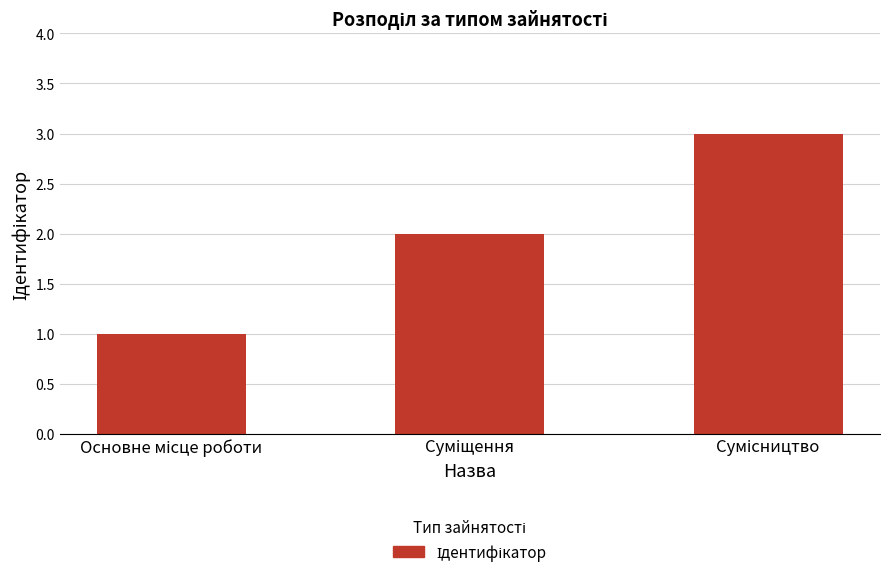

What is the sum of all values?

6